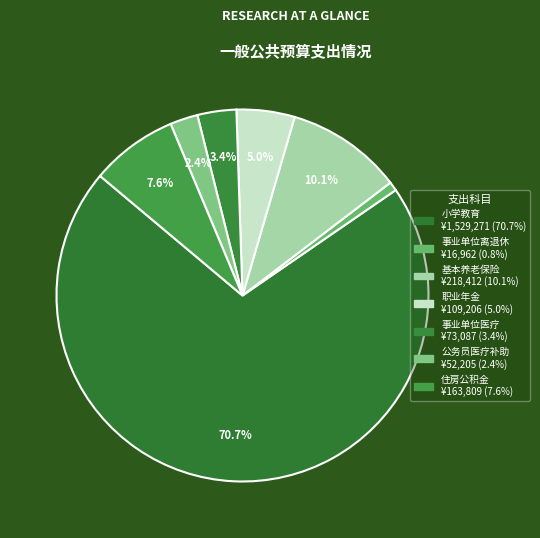

To the nearest percent, what is the average slice percentage?

14%